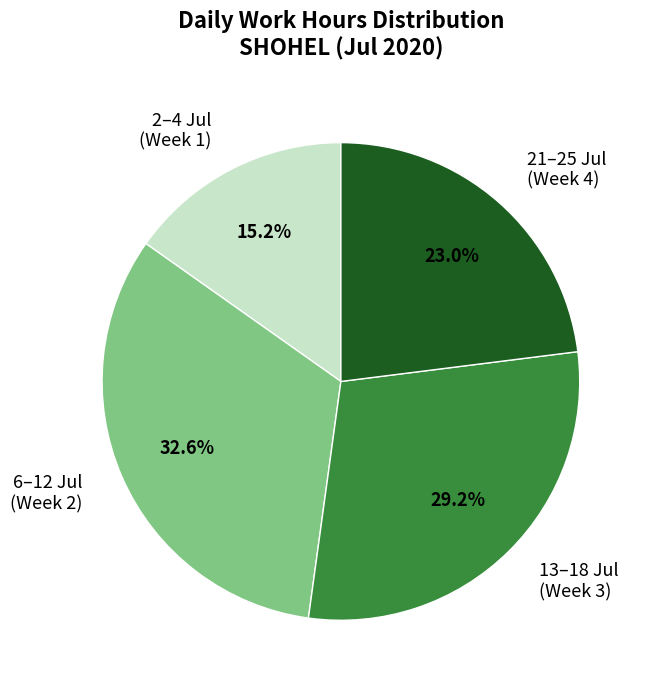

Which slice is the smallest?

2–4 Jul (Week 1)